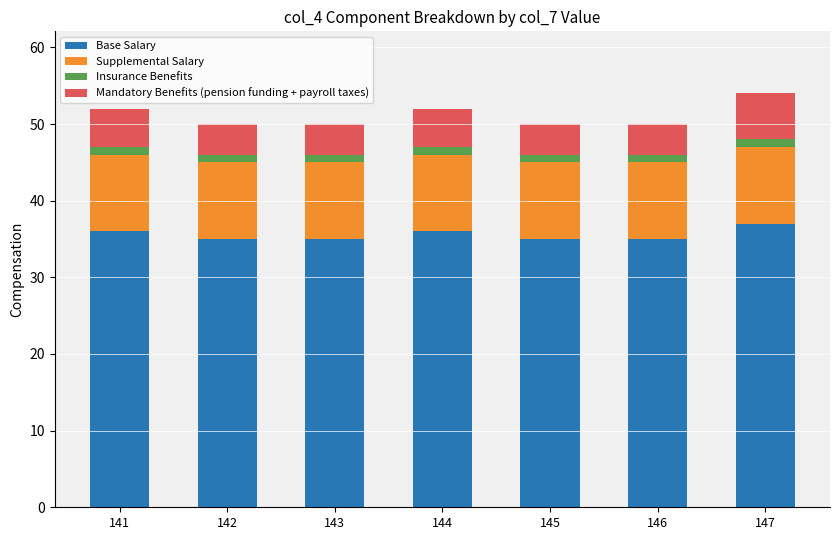

What is the maximum value for Base Salary?

37